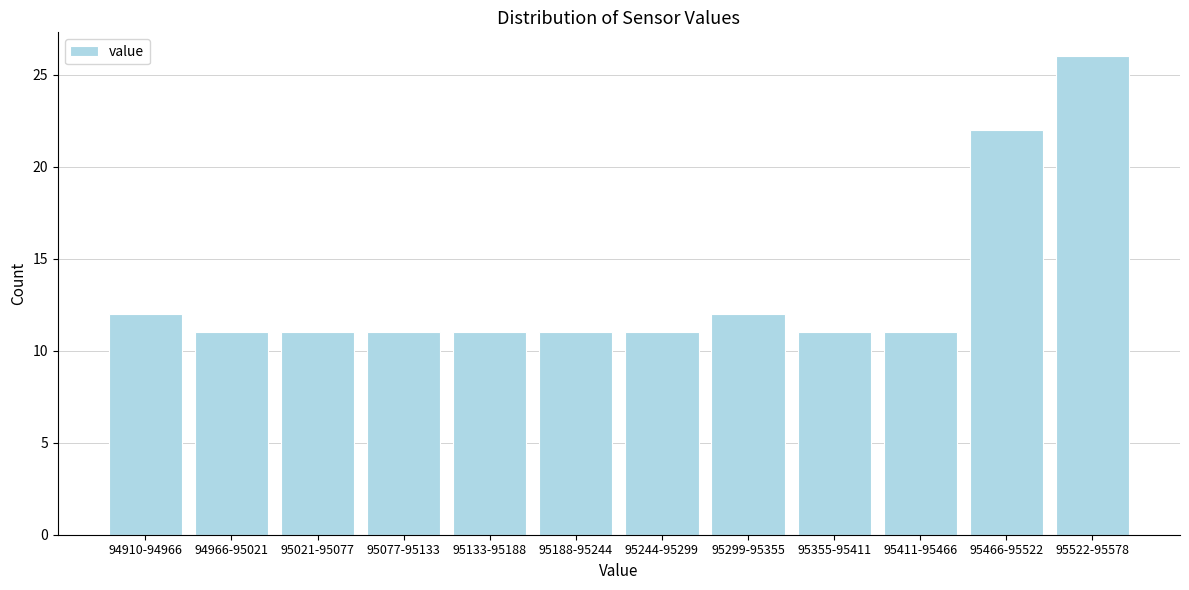

Reading left to right, what are all the values shown in this chart?

94910-94966=12	94966-95021=11	95021-95077=11	95077-95133=11	95133-95188=11	95188-95244=11	95244-95299=11	95299-95355=12	95355-95411=11	95411-95466=11	95466-95522=22	95522-95578=26